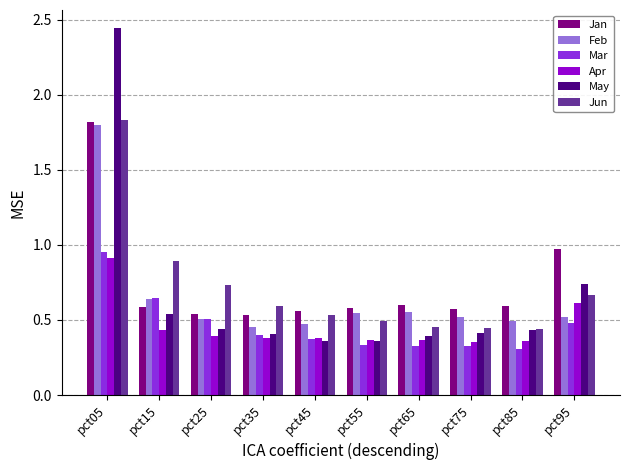

How many bars are there in each group?

6